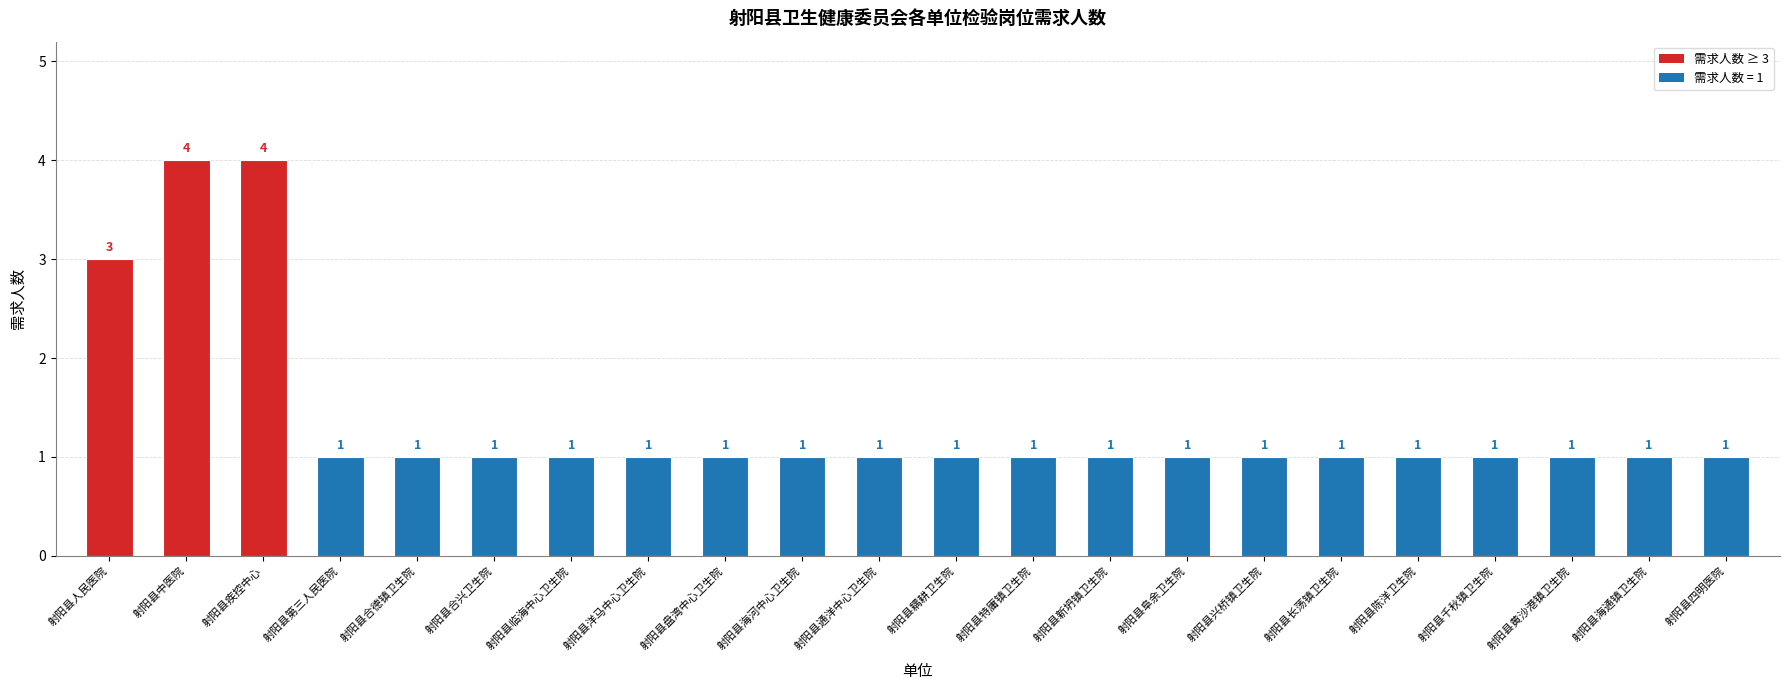

How many data points are above 1?

3